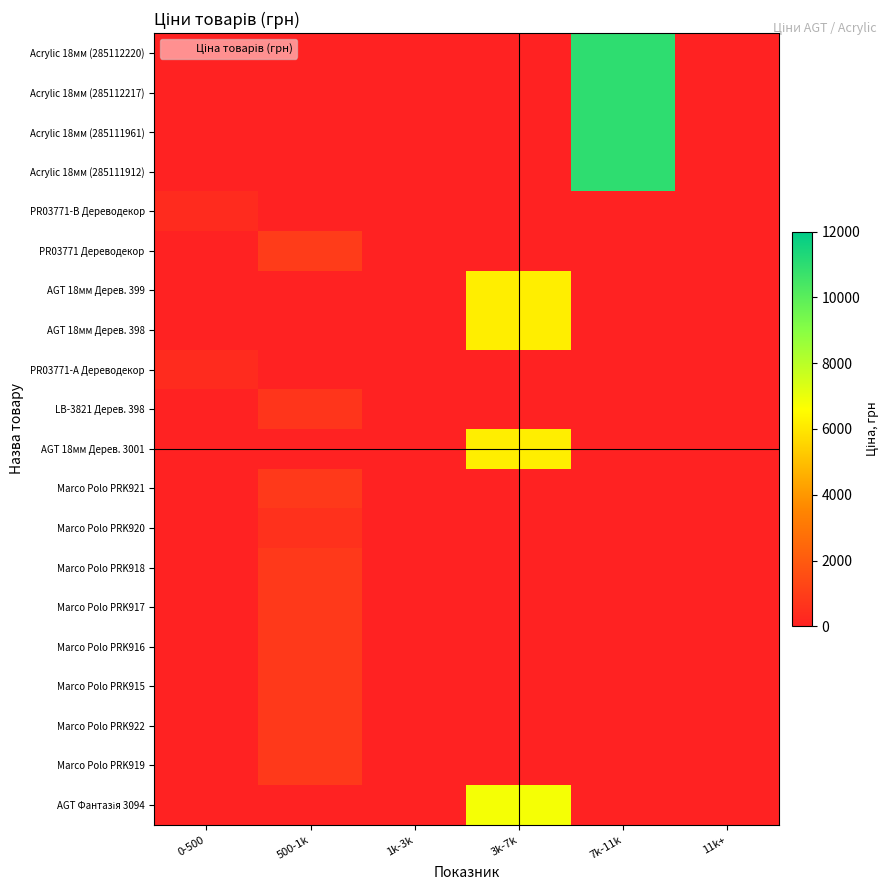

At 500-1k, list the series in order from smallest to largest.

Acrylic 18мм (285112220), Acrylic 18мм (285112217), Acrylic 18мм (285111961), Acrylic 18мм (285111912), PR03771-B Дереводекор, AGT 18мм Дерев. 399, AGT 18мм Дерев. 398, PR03771-А Дереводекор, AGT 18мм Дерев. 3001, AGT Фантазія 3094, Marco Polo PRK920, LB-3821 Дерев. 398, Marco Polo PRK921, Marco Polo PRK918, Marco Polo PRK917, Marco Polo PRK916, Marco Polo PRK915, Marco Polo PRK922, Marco Polo PRK919, PR03771 Дереводекор